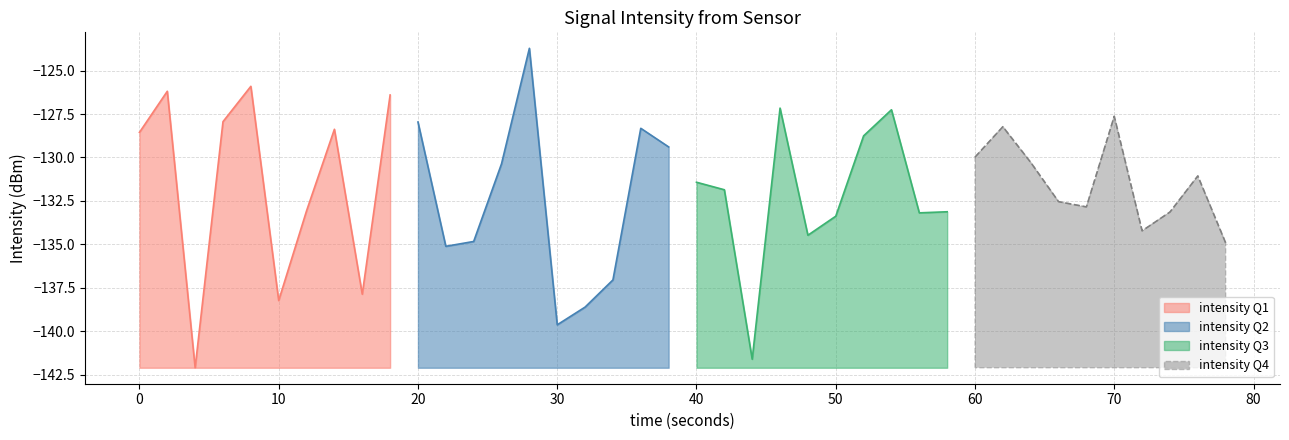

Is it true that the value at 7 is -210.7?

False